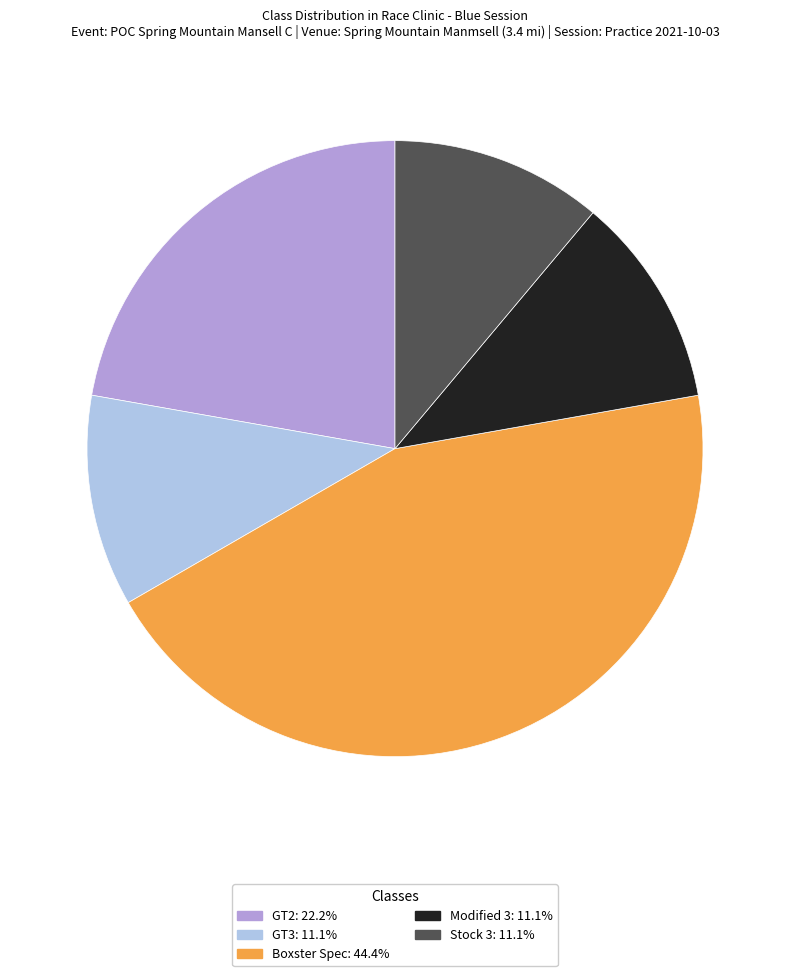

Is the sum of Boxster Spec and GT3 greater than half?

Yes